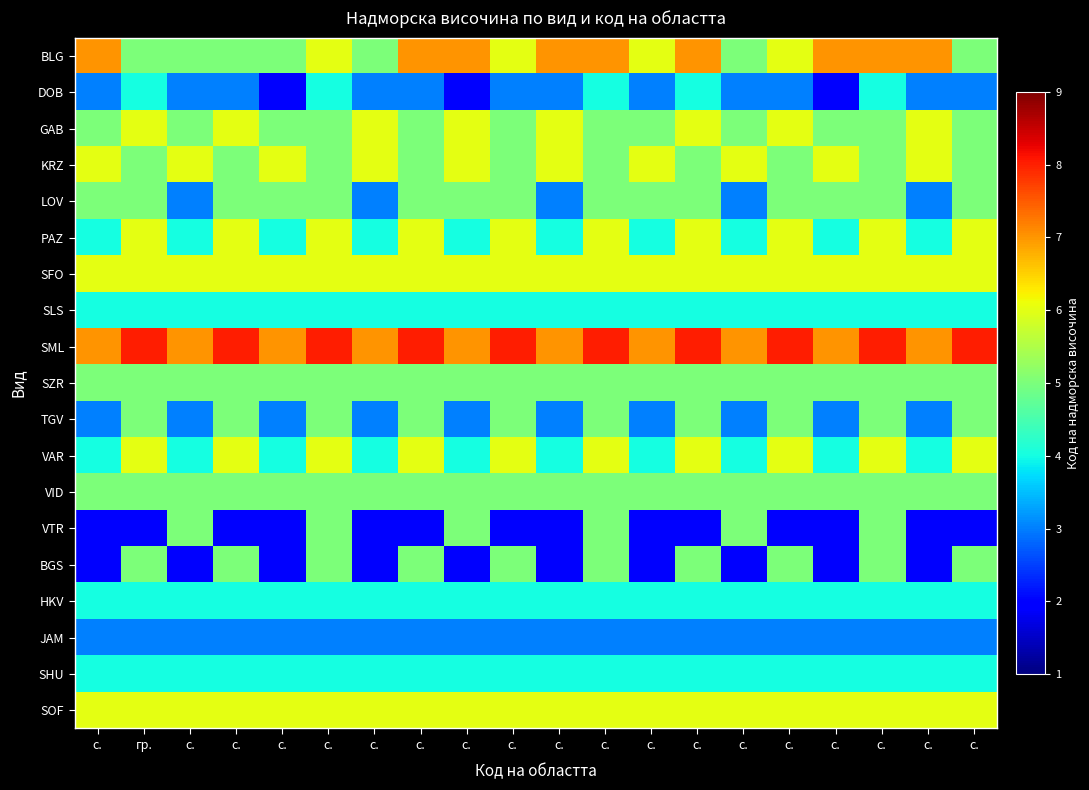

Between с. and с., which is larger?

с.